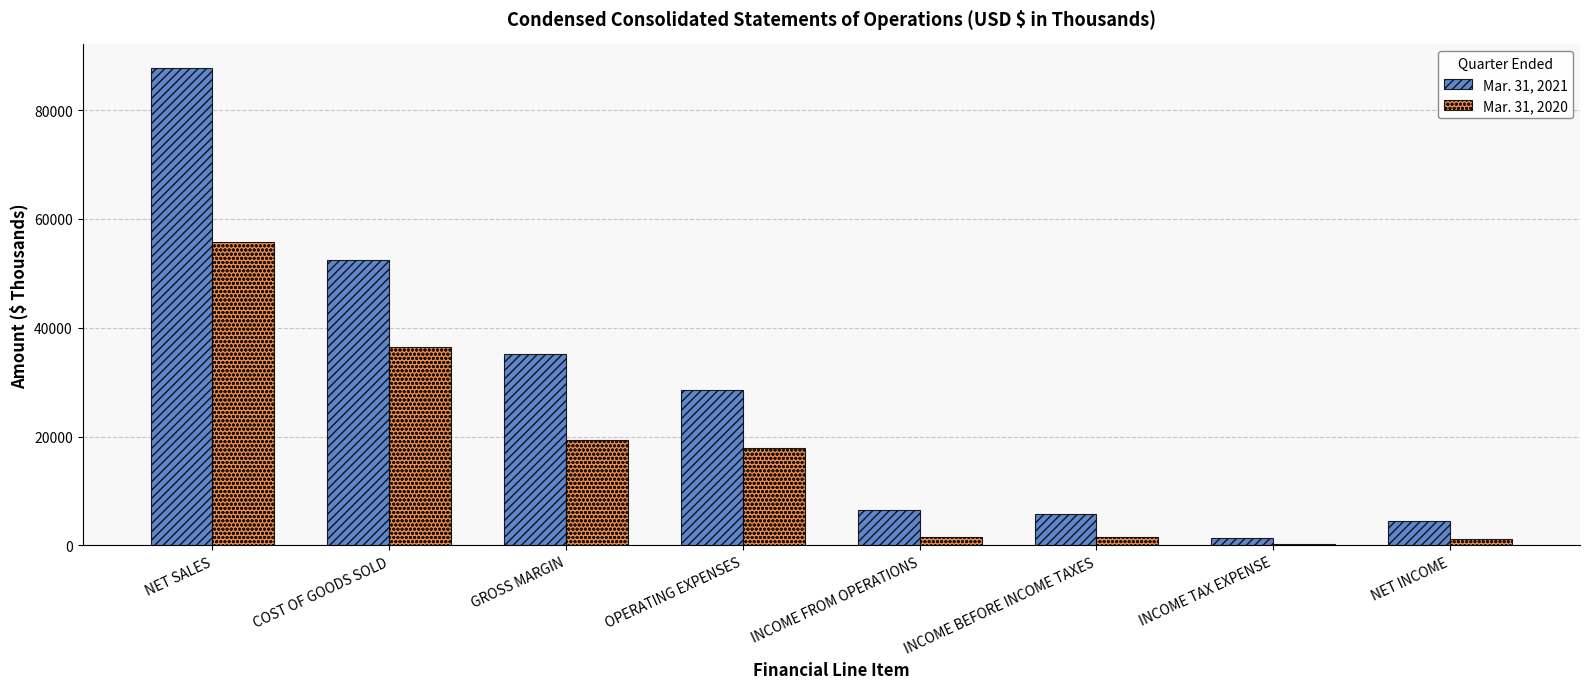

How many data points in Mar. 31, 2021 are less than 28558?

4